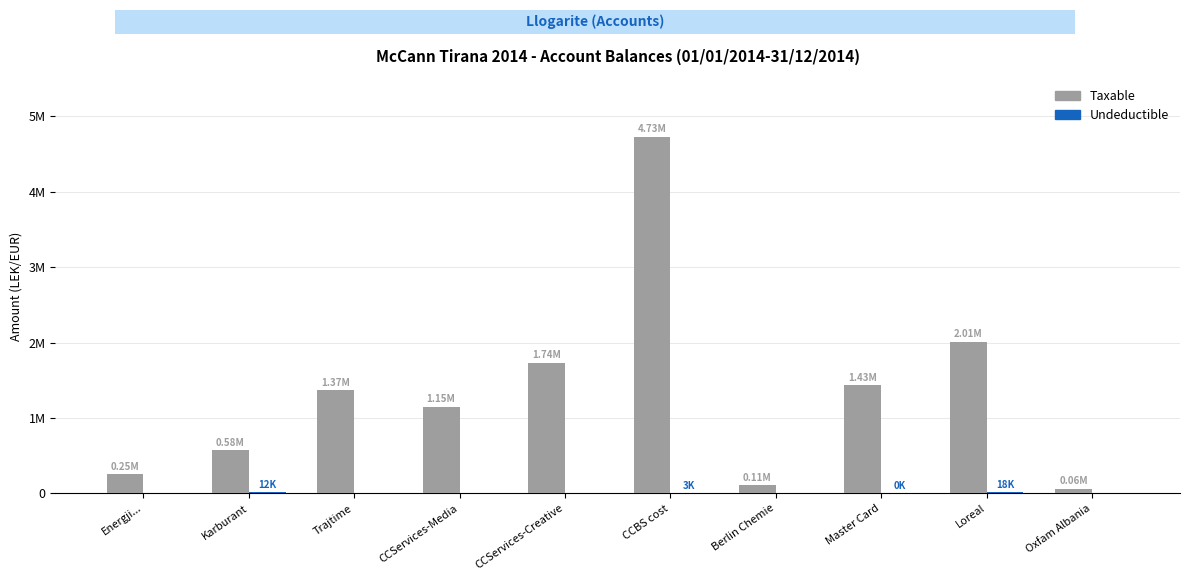

What is the label of the 4th bar from the right?

Berlin Chemie